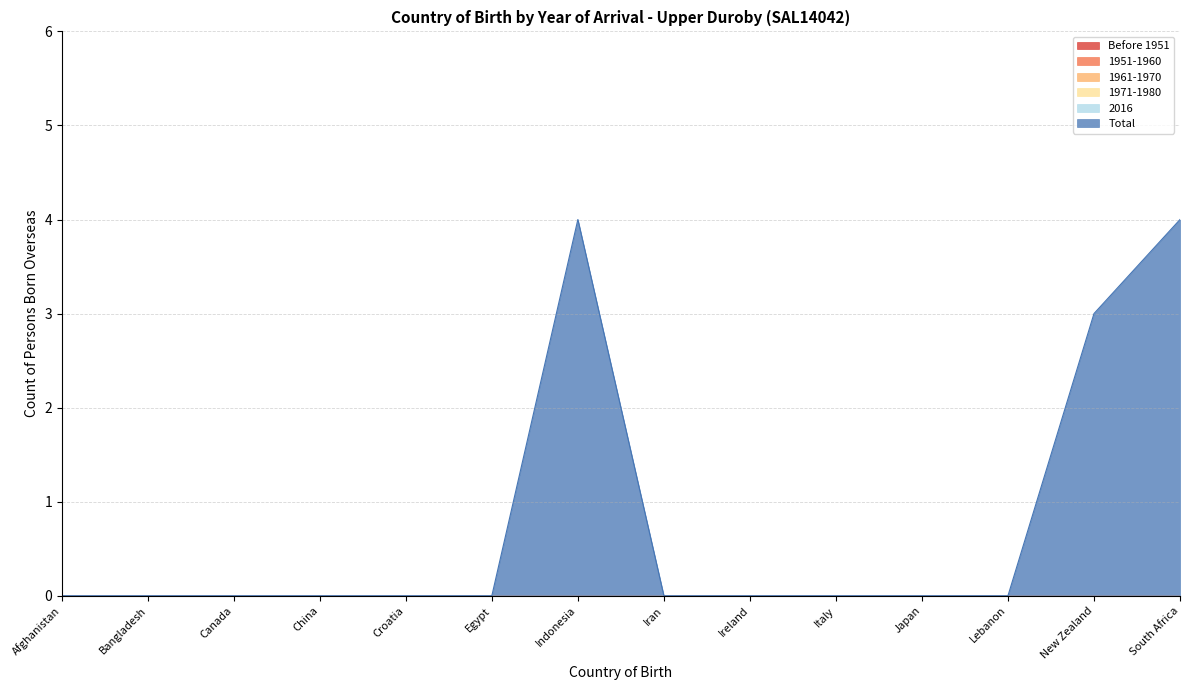

Which label corresponds to the largest value in the chart?

Indonesia